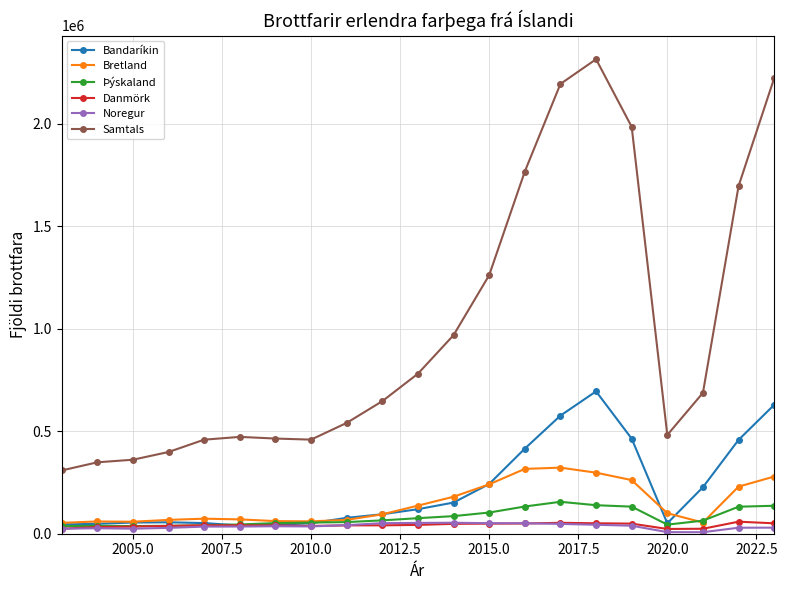

How many categories are shown in the chart?

21